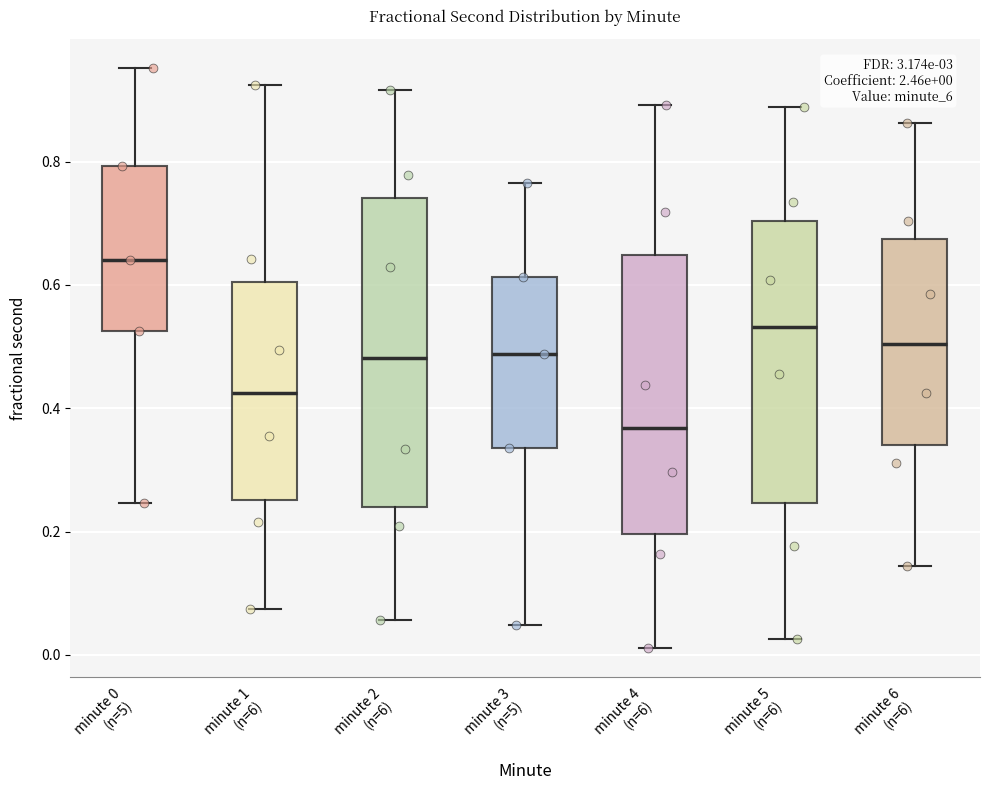

Comparing the boxes themselves (not the whiskers), which one is the tallest?

minute 2 (n=6)